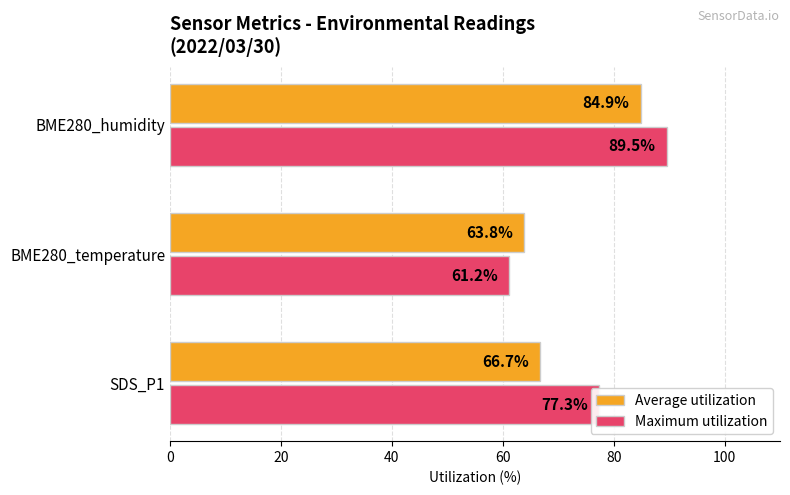

Rank the categories by Maximum utilization value from lowest to highest.

BME280_temperature, SDS_P1, BME280_humidity